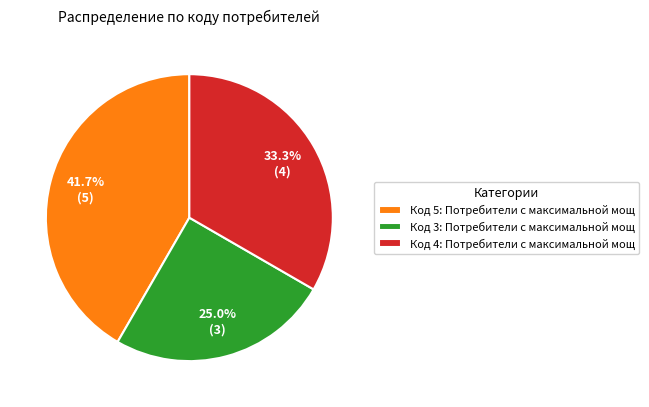

Which slice is the largest?

Код 5: Потребители с максимальной мощ